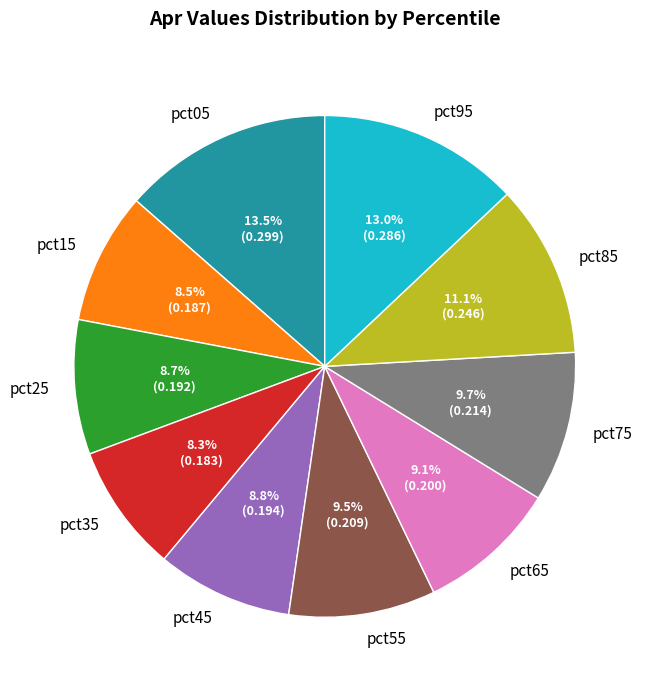

What percentage is the pct75 slice, to the nearest percent?

10%